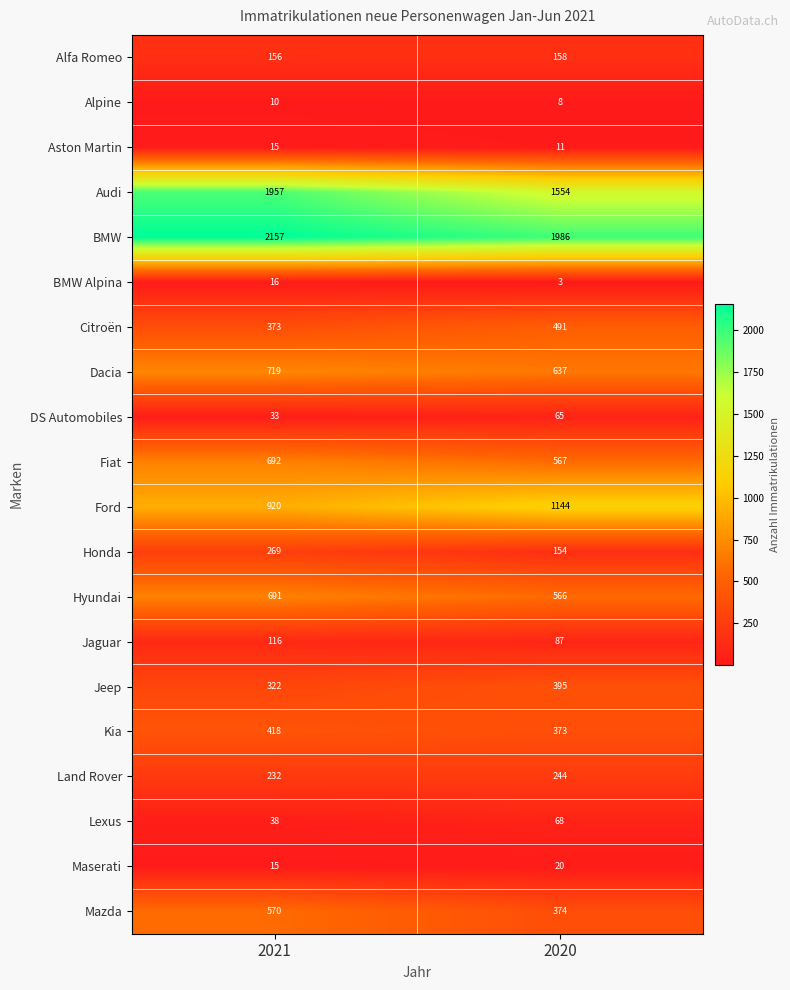

What is the sum of all BMW values?

4143